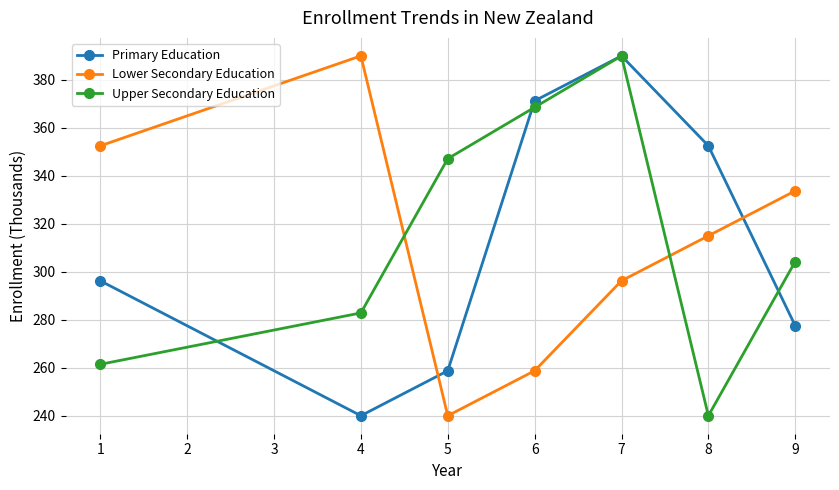

True or false: Lower Secondary Education has a value of 578.7 at 9.

False